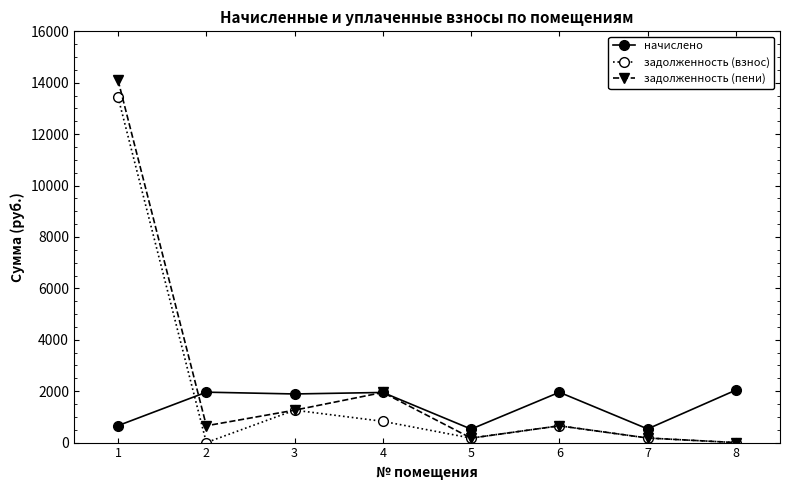

What is the value of the задолженность (пени) point at the 3rd from the left?

1261.1